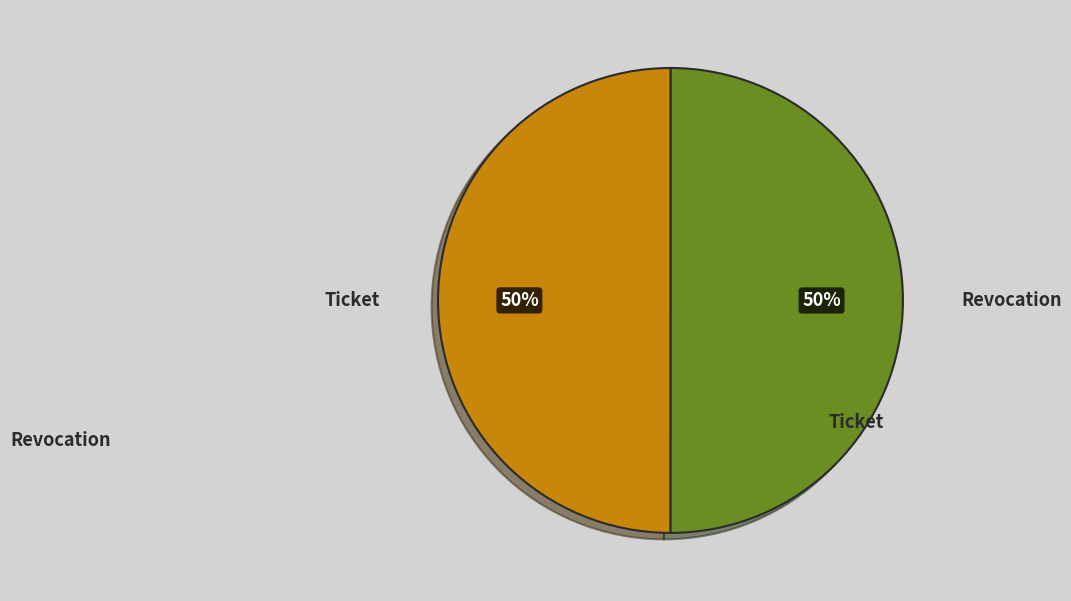

Count the number of slices in the pie.

2